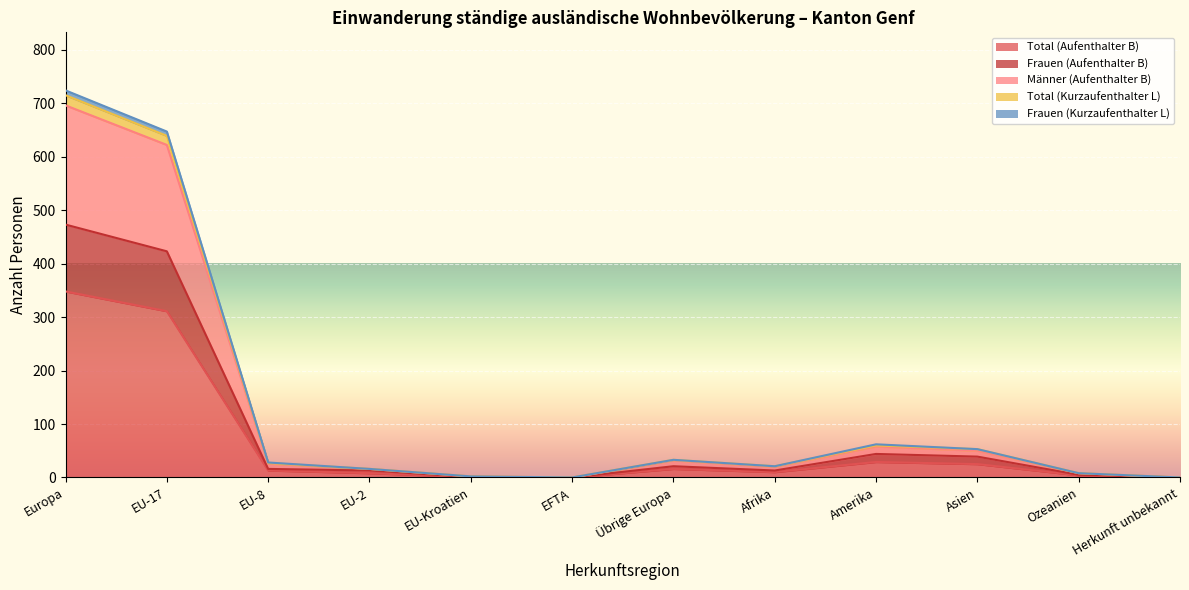

How many lines are shown in the chart?

5